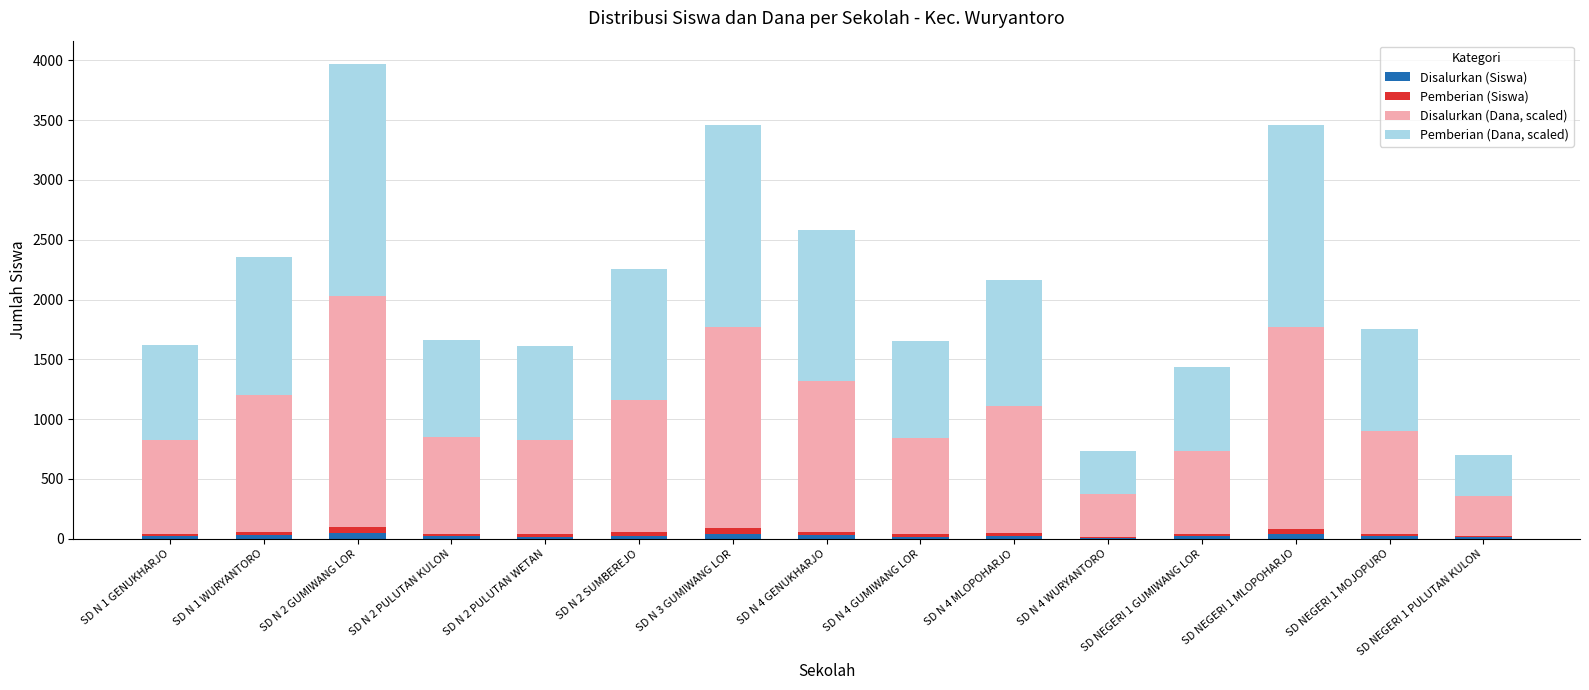

At which category is the sum across all series the highest?

SD N 2 GUMIWANG LOR